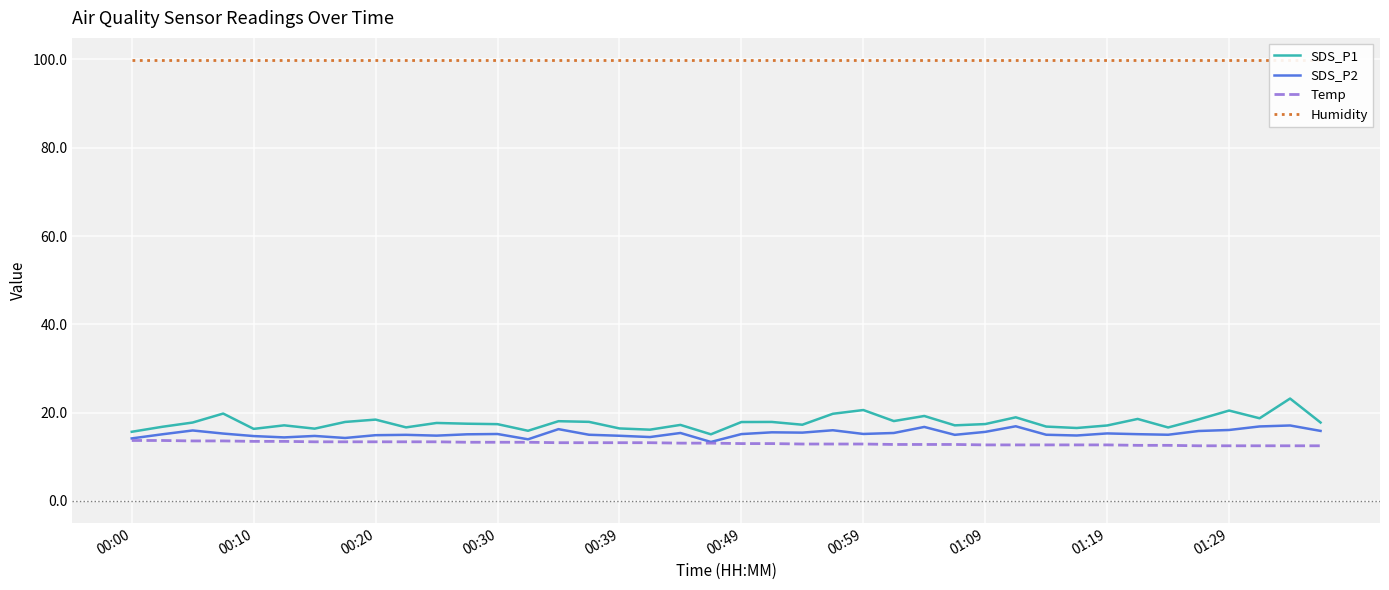

True or false: Temp and Humidity cross at least once.

False